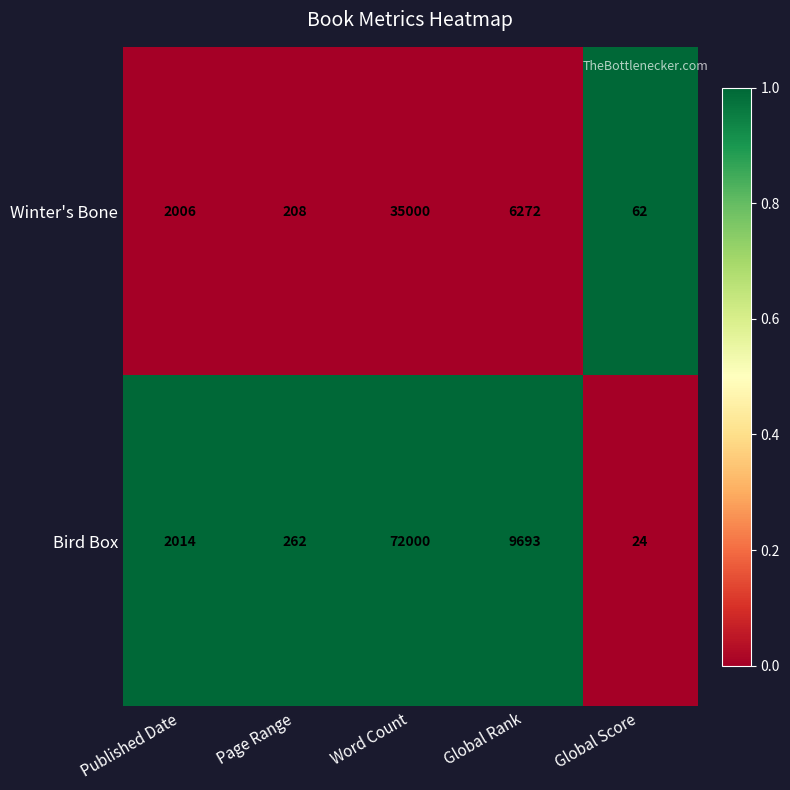

Is it true that Bird Box equals 32 at Global Score?

False